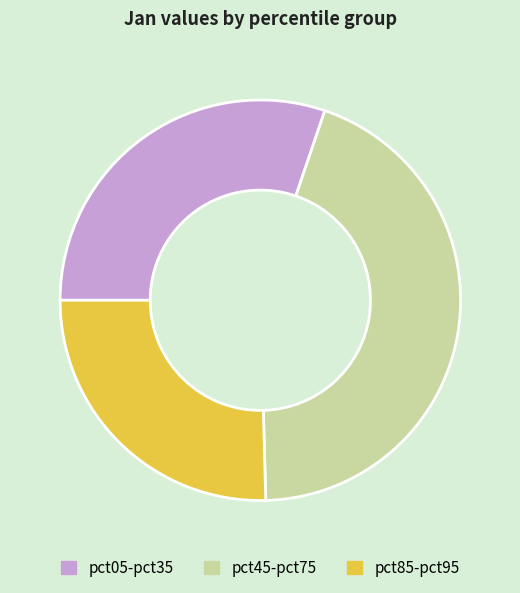

Is there any slice that represents more than half of the pie?

No